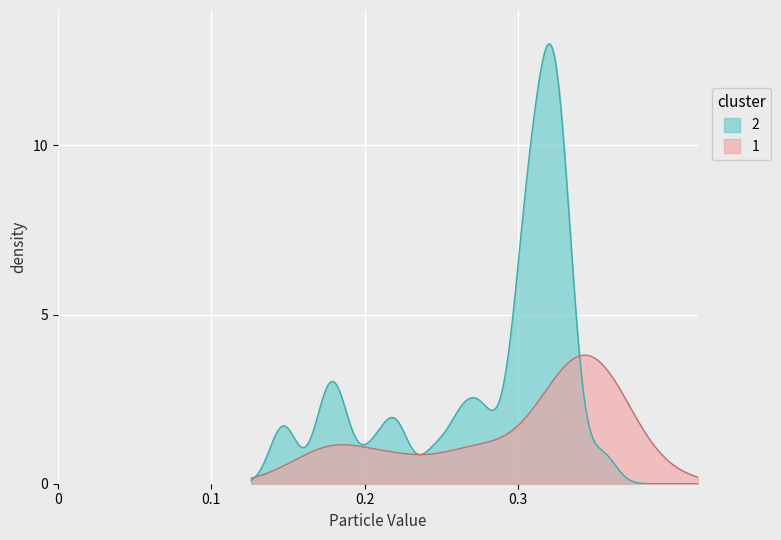

List the series in order of their overall mean, lowest first.

1, 2